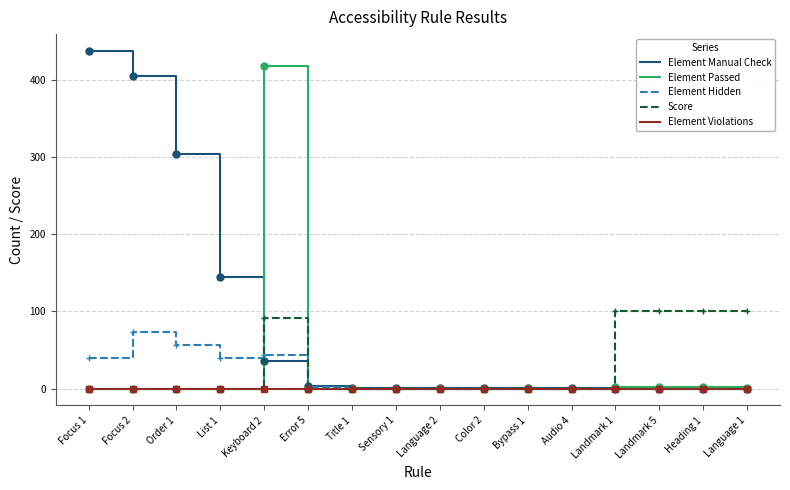

List the series in order of their peak value, lowest first.

Element Violations, Element Hidden, Score, Element Passed, Element Manual Check